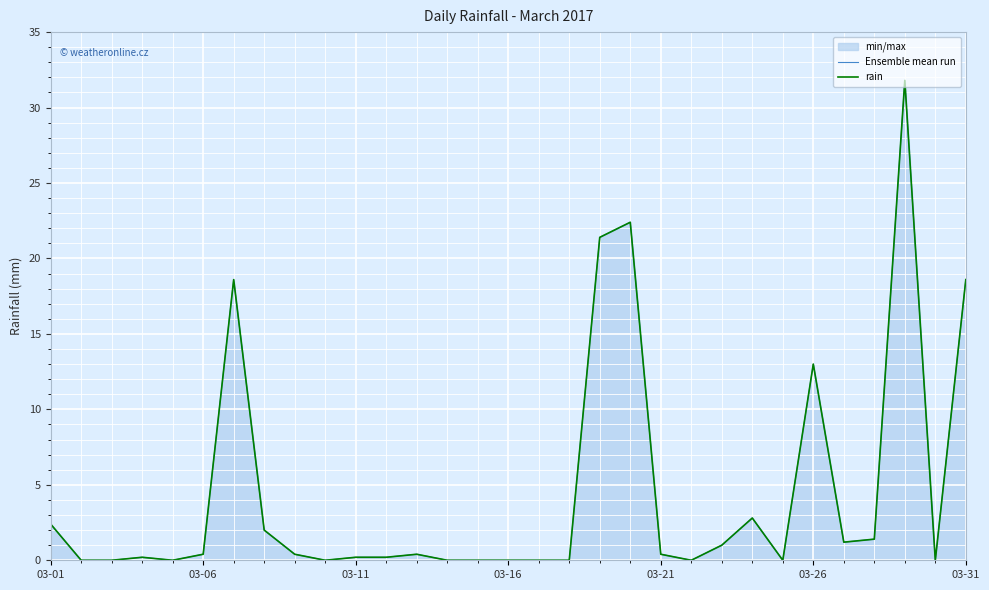

In rain, how many points are higher than both neighbors (excluding endpoints)?

7